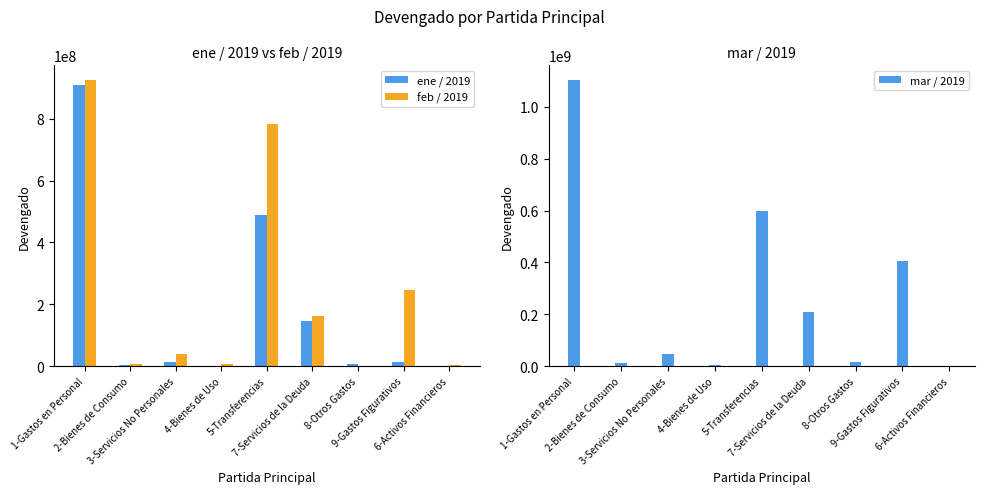

What are all the series names shown in the legend?

ene / 2019, feb / 2019, mar / 2019